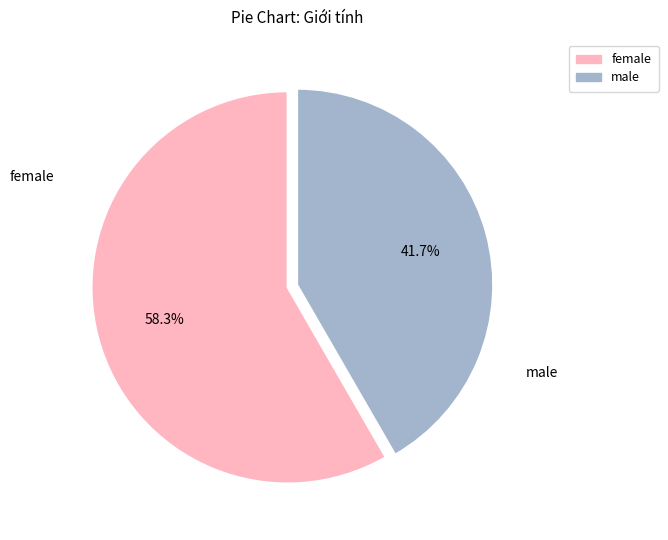

Does any single category account for the majority?

Yes